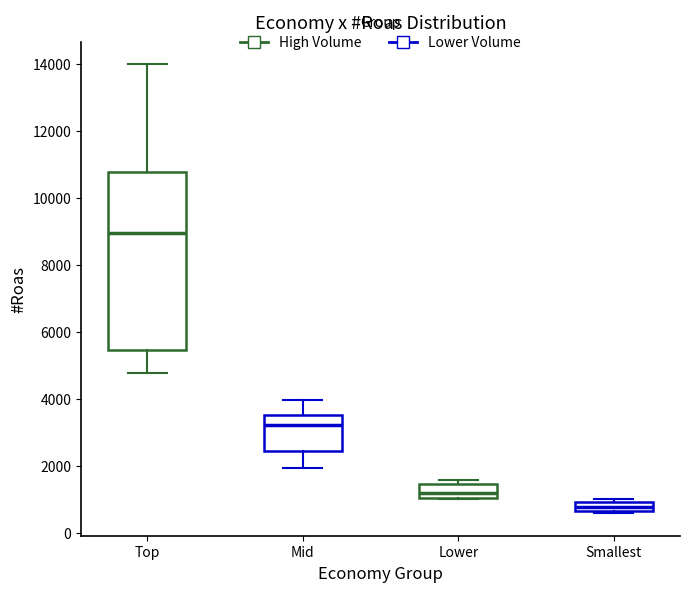

Which box has the highest median line?

Top